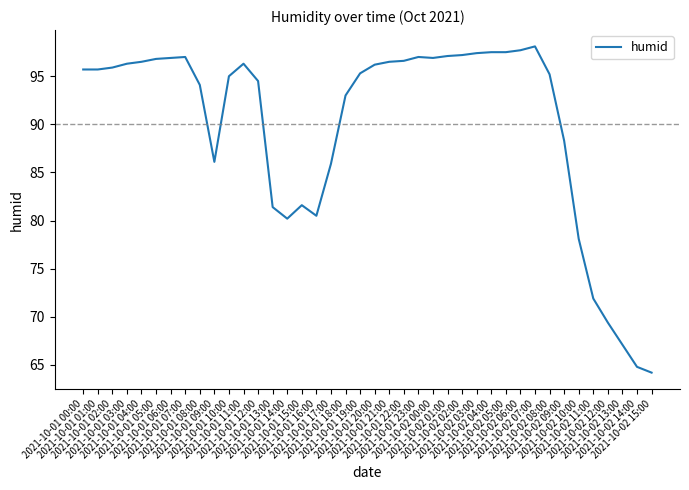

What is the sum of the values at 2021-10-02 04:00 and 2021-10-01 07:00?

194.5